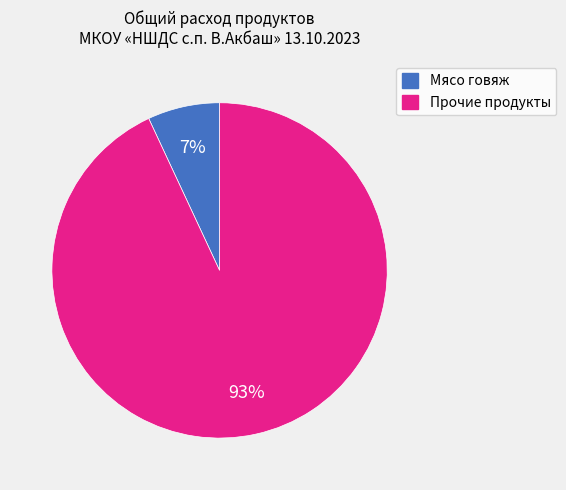

To the nearest percent, what is the difference between the largest and smallest slice percentages?

86%